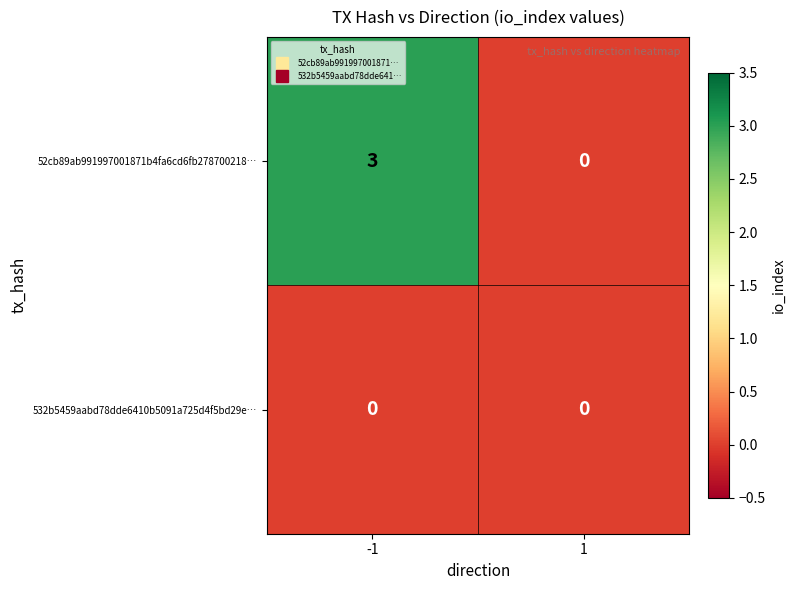

What is the sum of all 52cb89ab991997001871b4fa6cd6fb278700218… values?

3